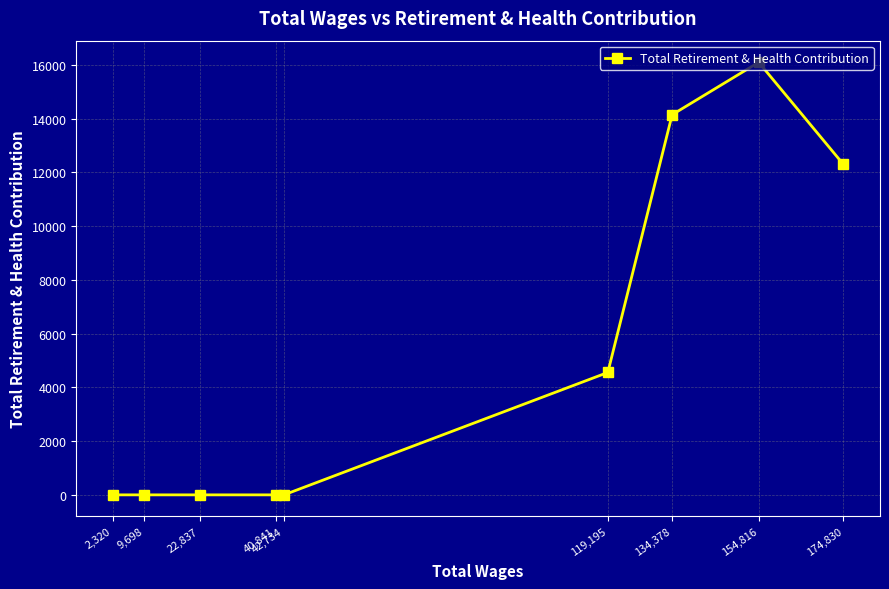

The value at 134,378 is 14148. True or false?

True